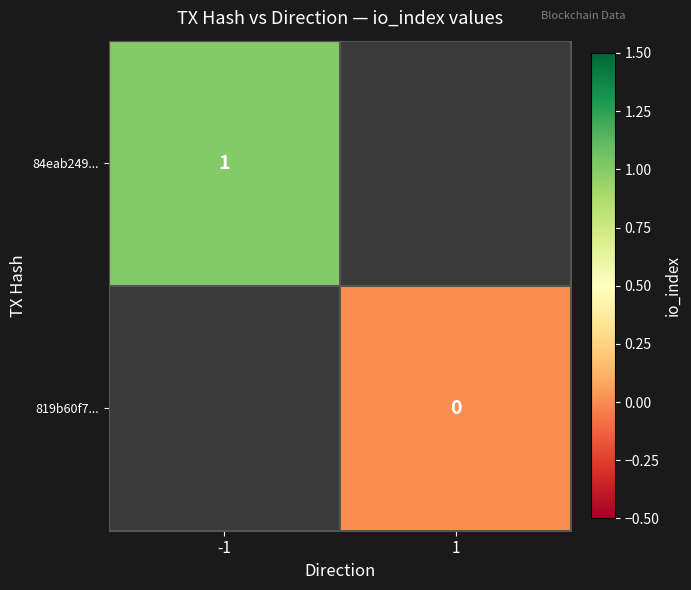

The value of 84eab249... at -1 is 0. True or false?

False